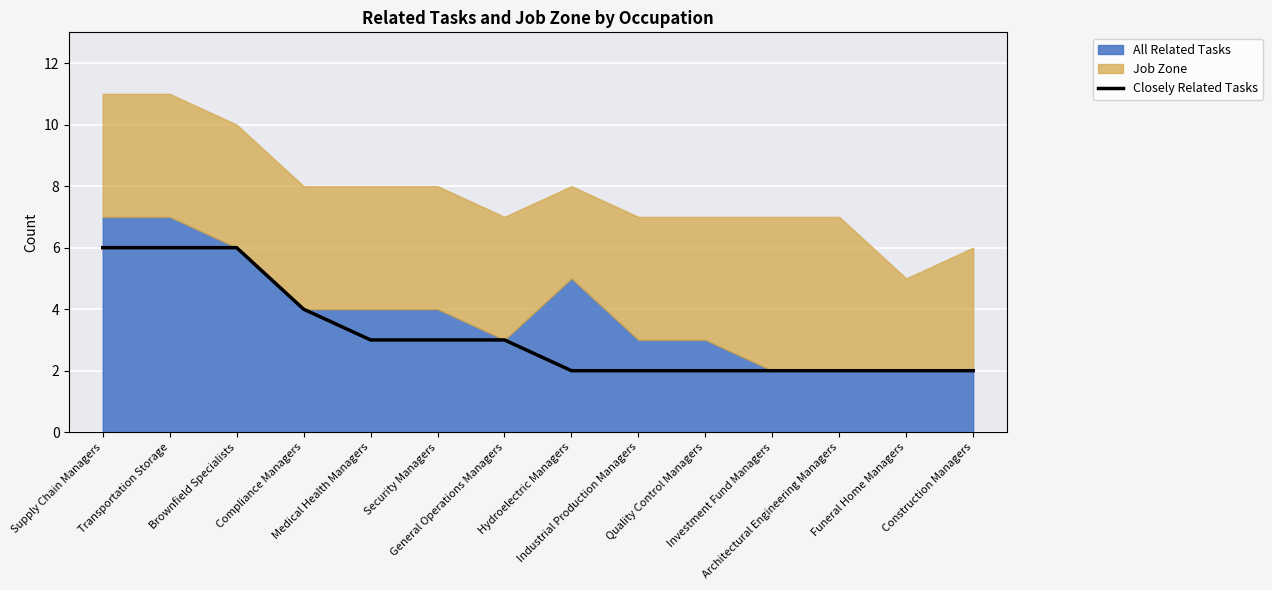

True or false: the data shows 1 at Industrial Production Managers.

False